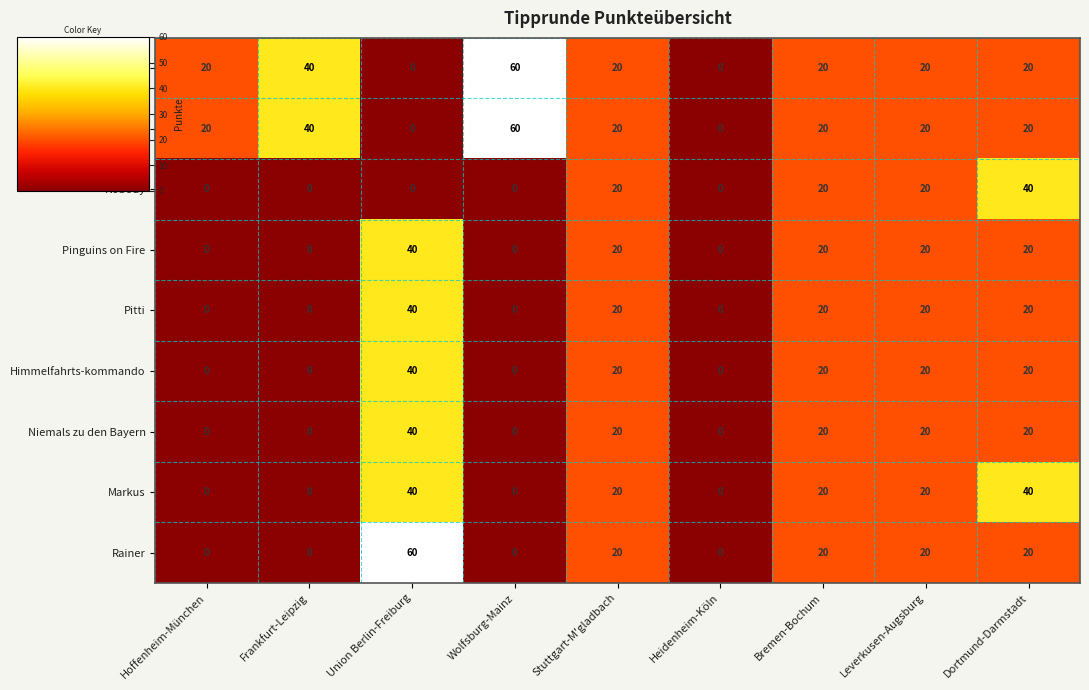

What is the total value across all series at Union Berlin-Freiburg?

260